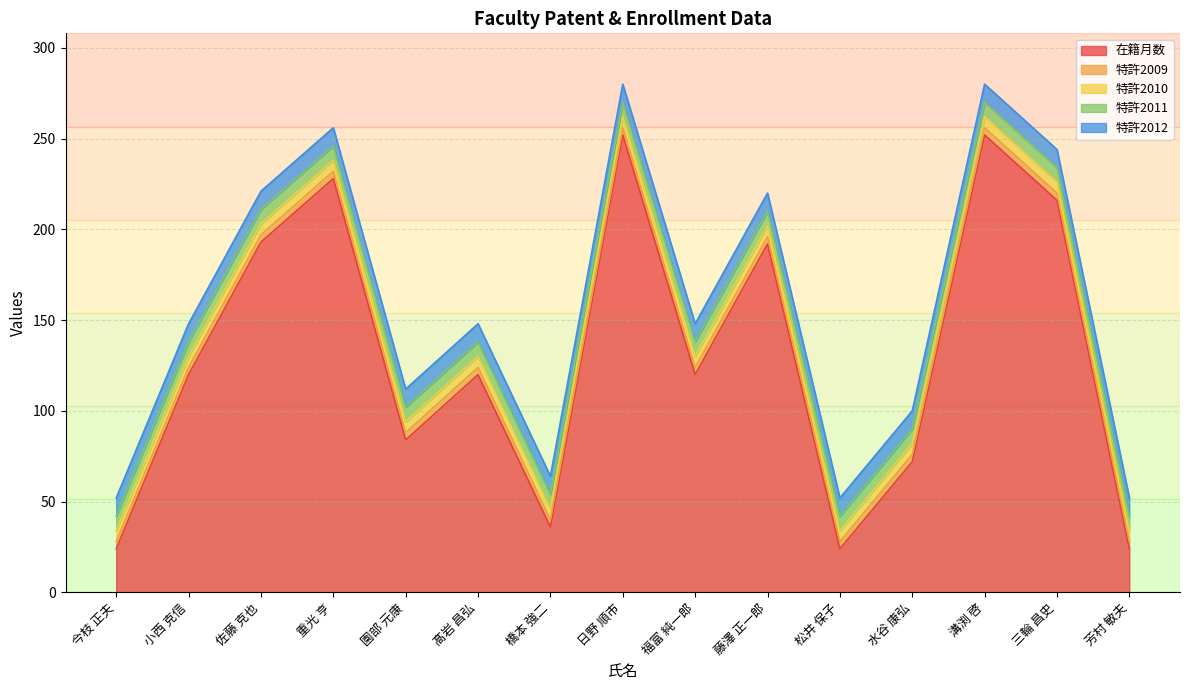

The value of 在籍月数 at 今枝 正夫 is 10. True or false?

False